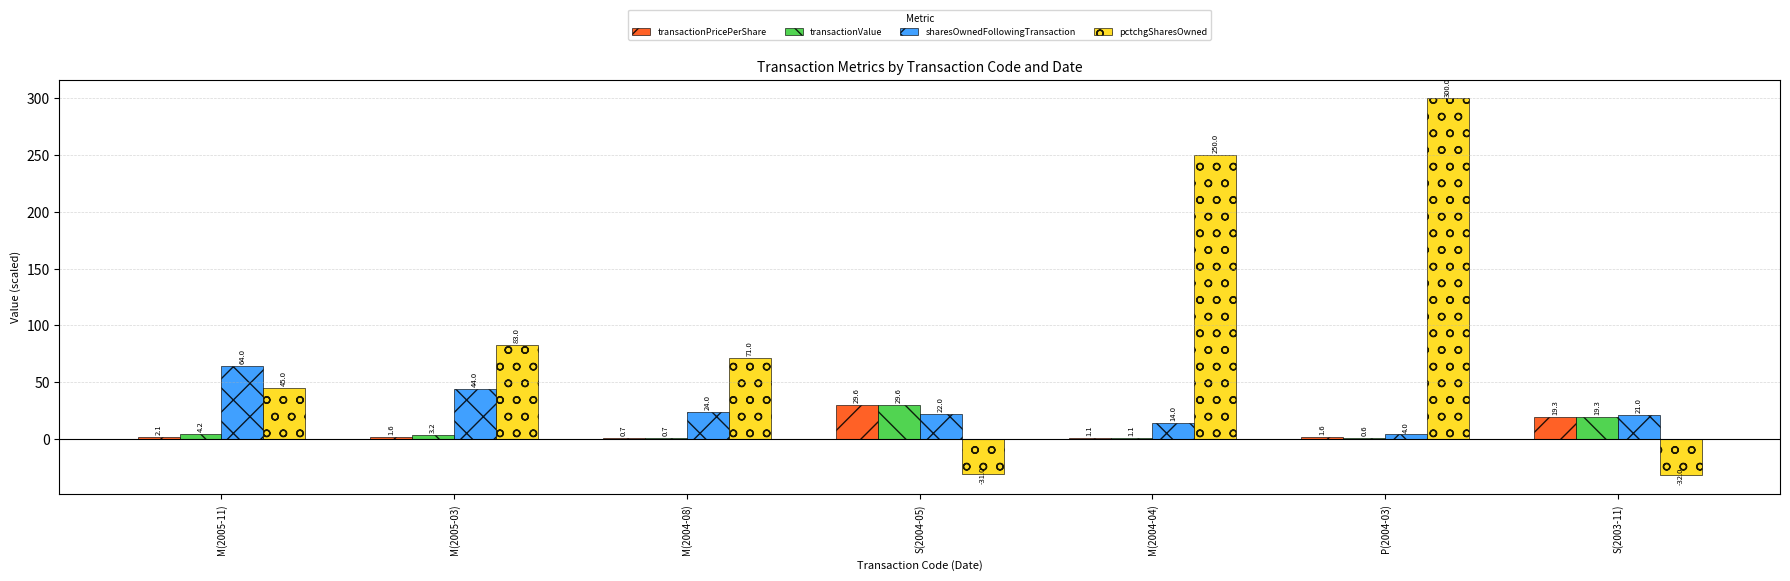

What is the greatest value displayed?

300.0